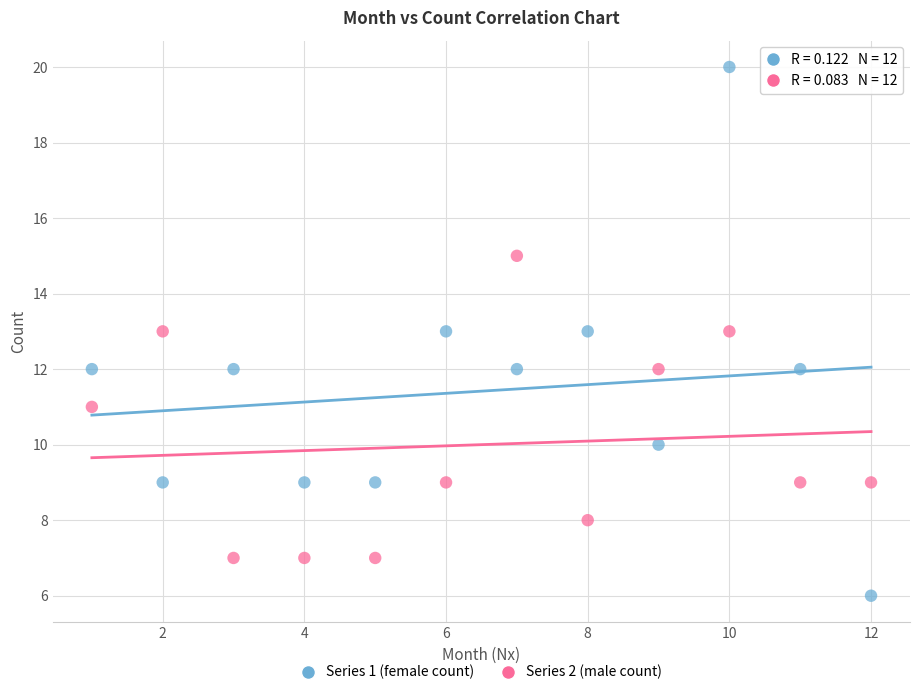

What is the X range (max minus min) for the scatter plot?

11